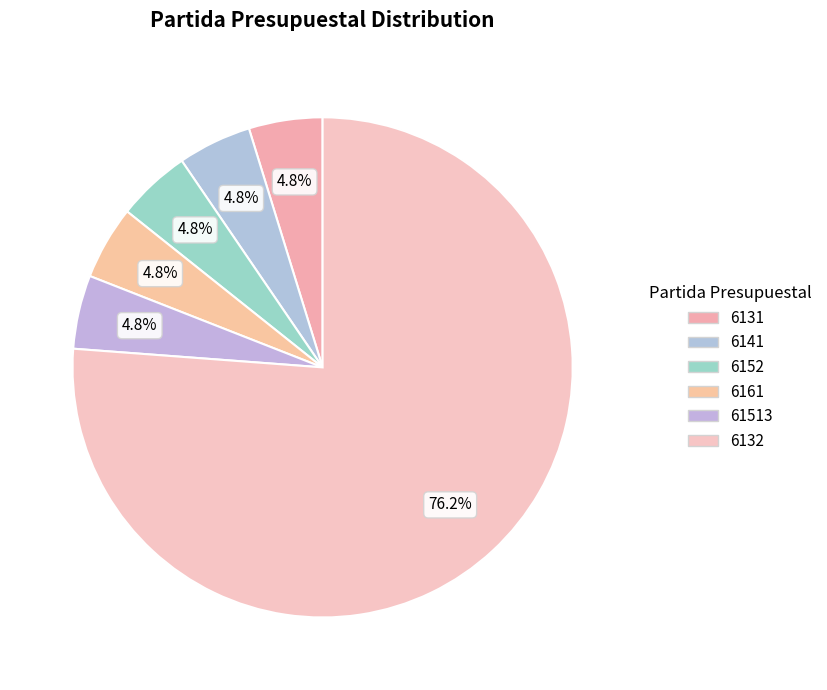

Count the number of slices in the pie.

6